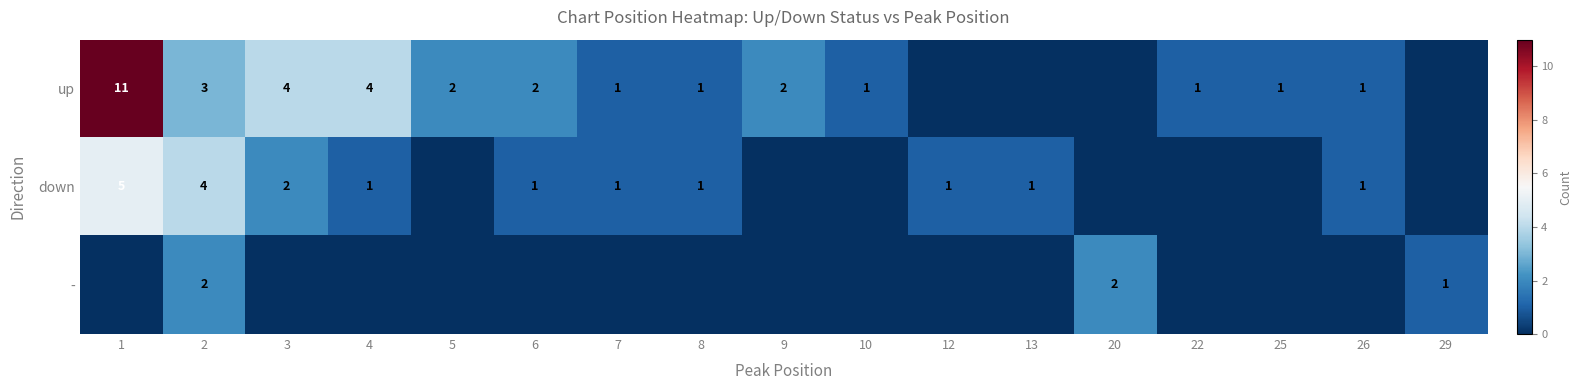

Is it true that up equals 4 at 3?

True